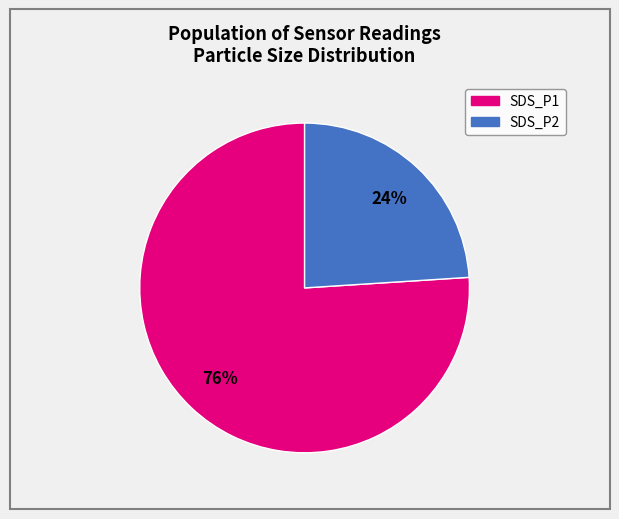

How many slices are in this pie chart?

2